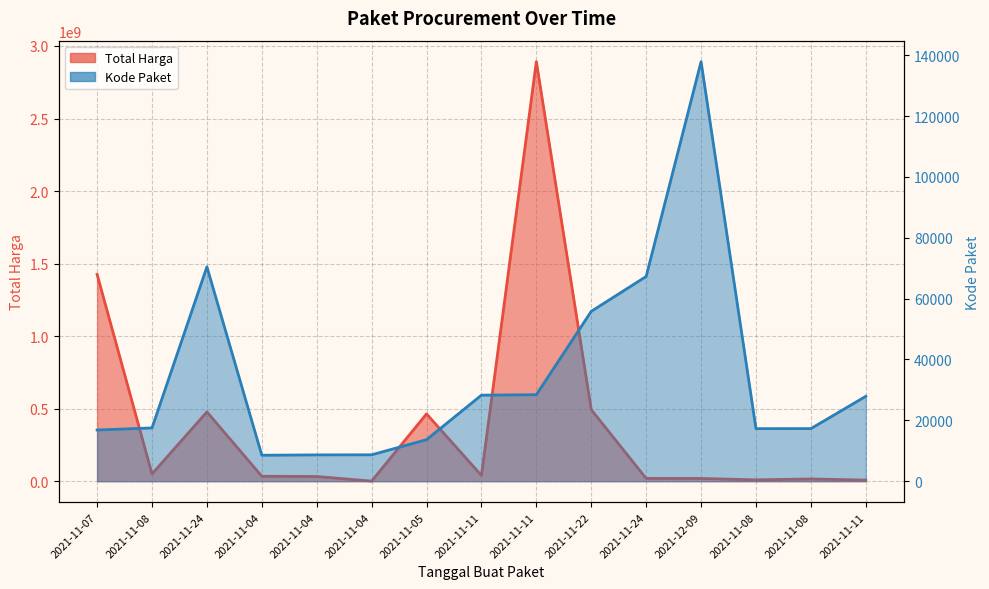

Reading left to right, extract all data points from this chart.

Total Harga: 1425867900	49730040	477600000	34000000	32441200	577875	464002100	39440000	2892122000	493000000	19175000	18900000	9180000	15513960	7401240
Kode Paket: 16823	17509	70453	8530	8646	8668	13652	28271	28425	55826	67279	137876	17272	17283	27891